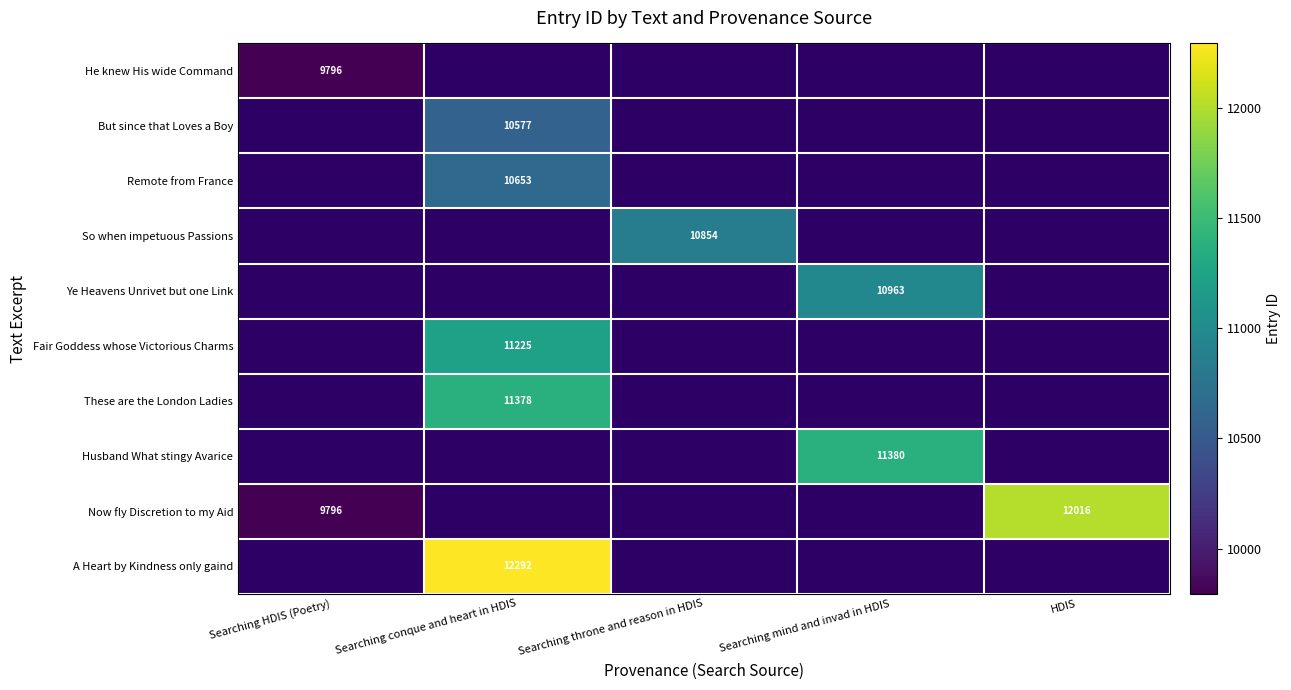

How many data points does each series have?

5